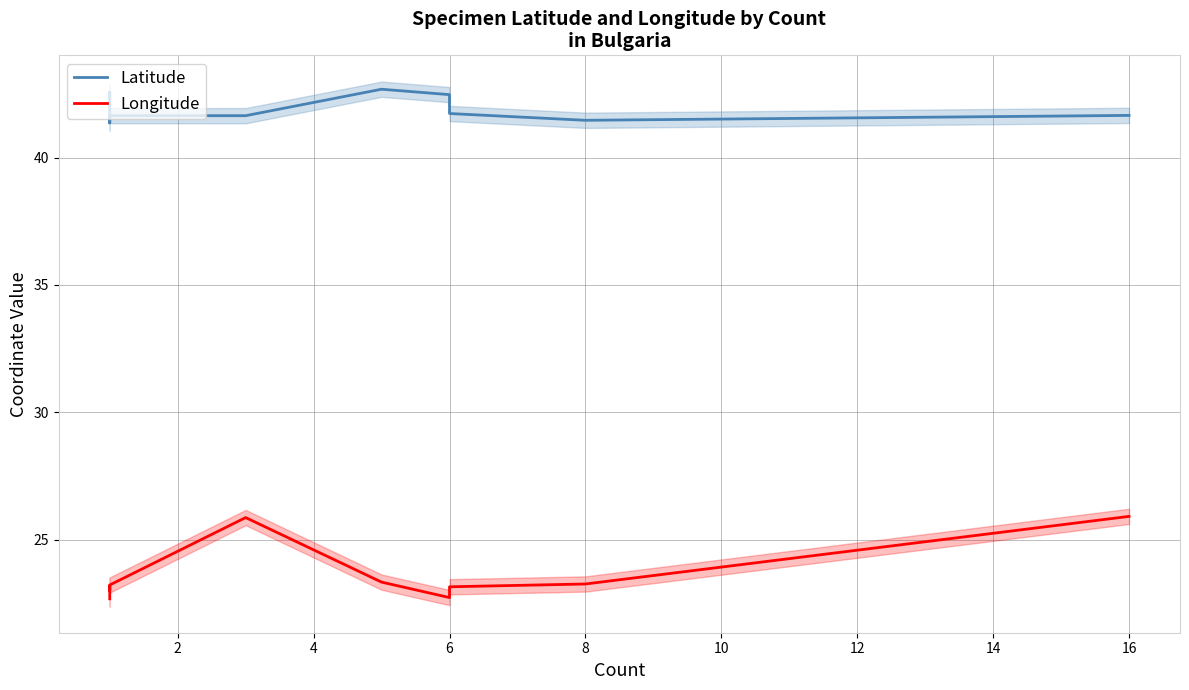

The value of Longitude at 4 is 35.2. True or false?

False